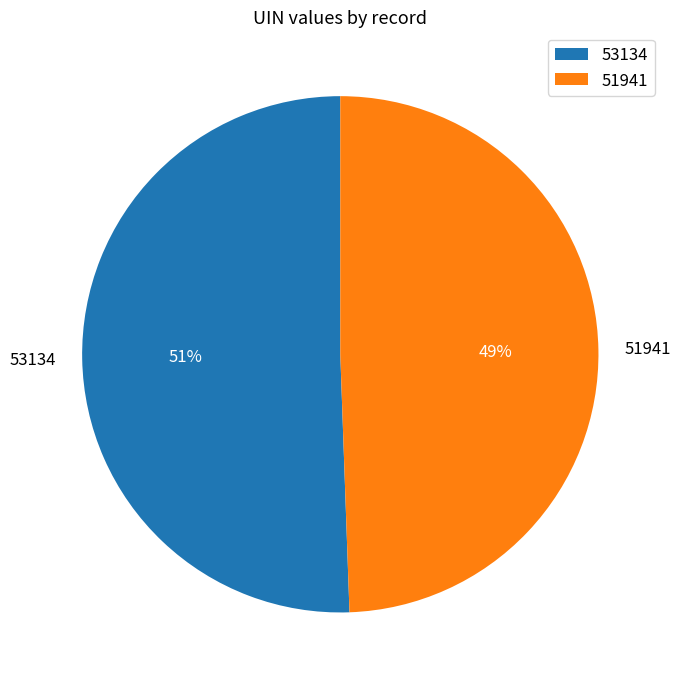

Is it true that 51941 is 61% of the pie?

False